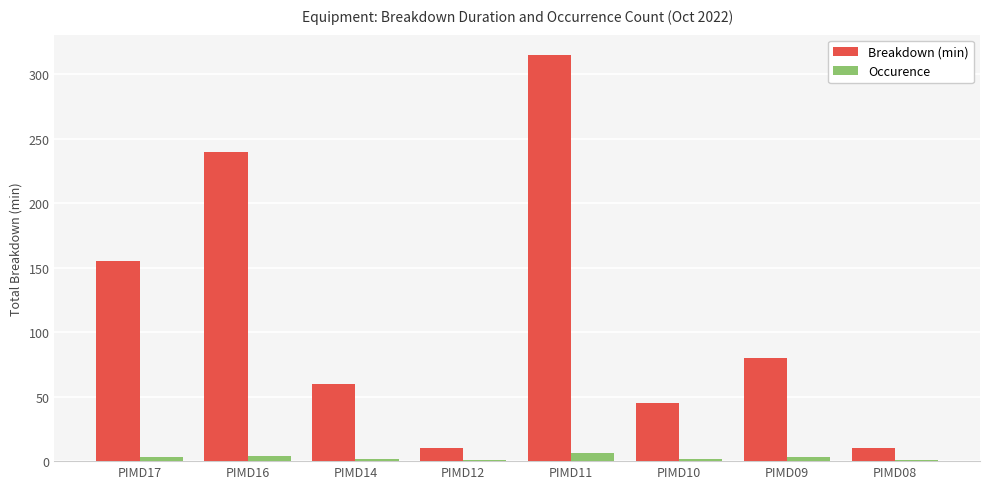

At how many categories does at least one series exceed 105?

3